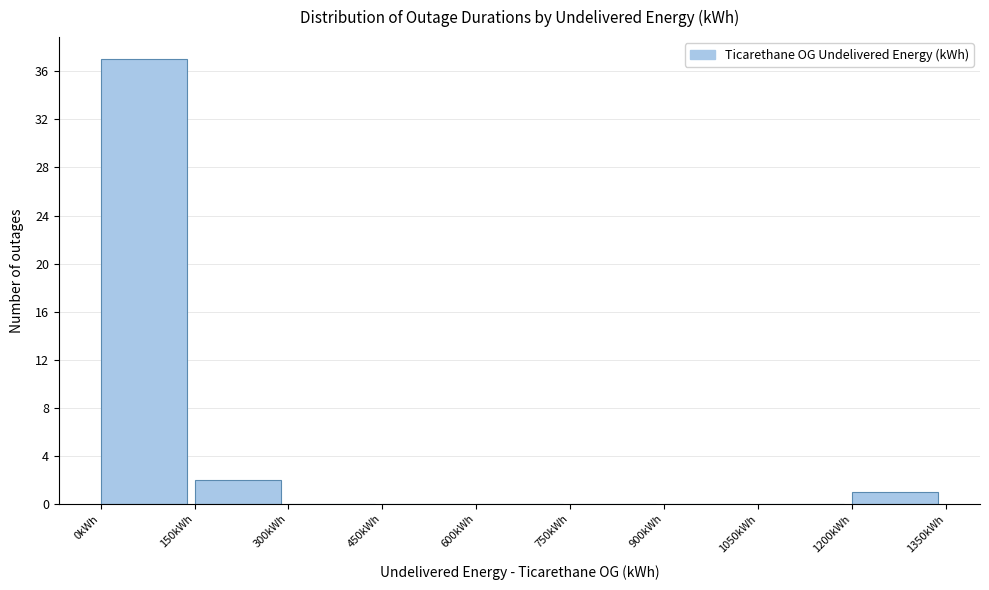

Which range on the x-axis has the tallest bar?

0 to 150